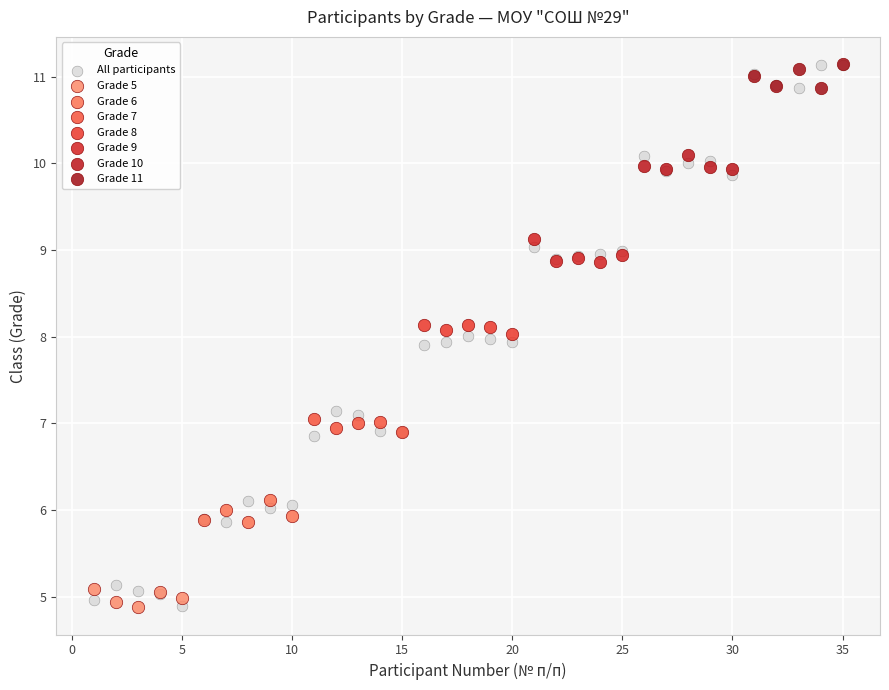

Which series has the widest spread of Y values?

All participants